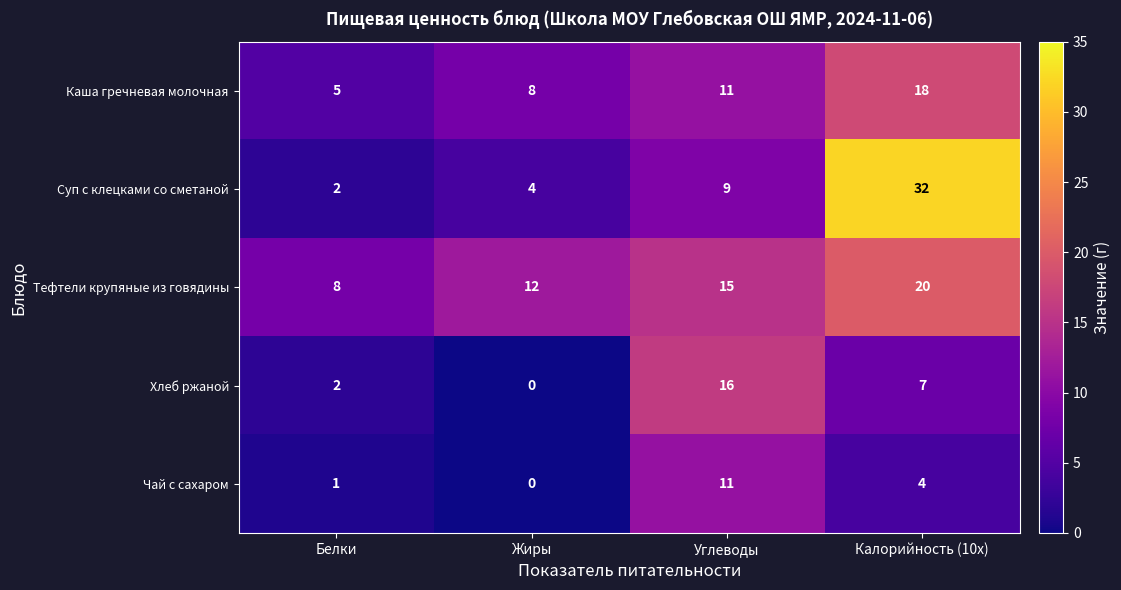

Read the Тефтели крупяные из говядины value at Калорийность (10x), to the nearest 5.

20